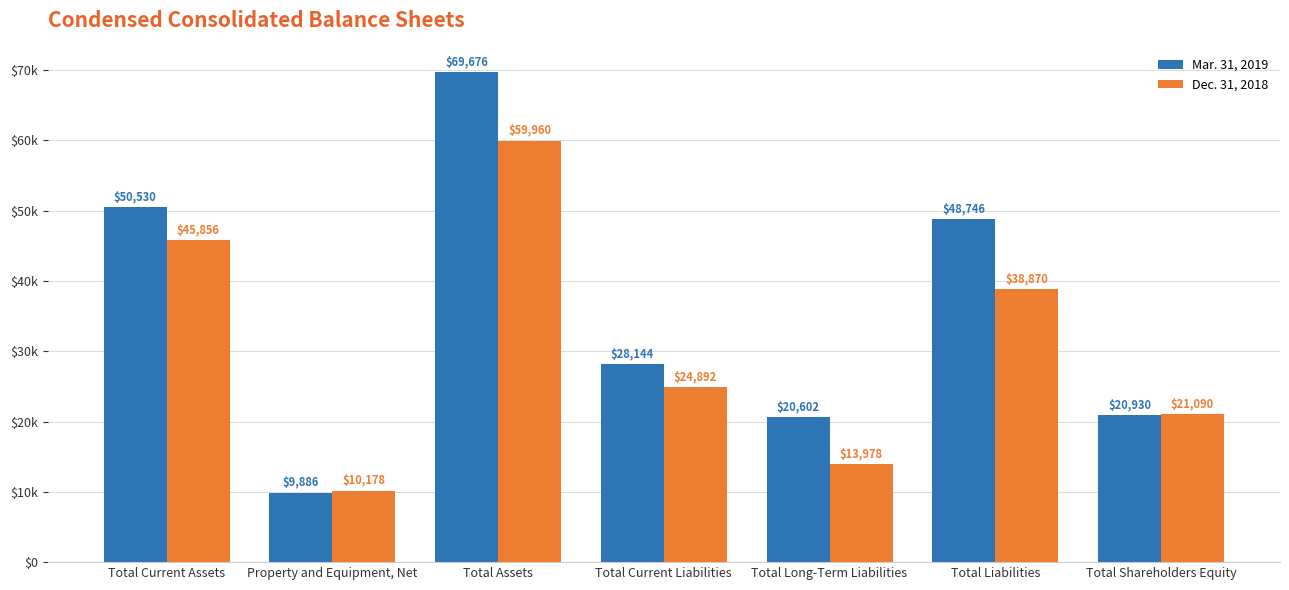

What is the average value of the Dec. 31, 2018 series?

30689